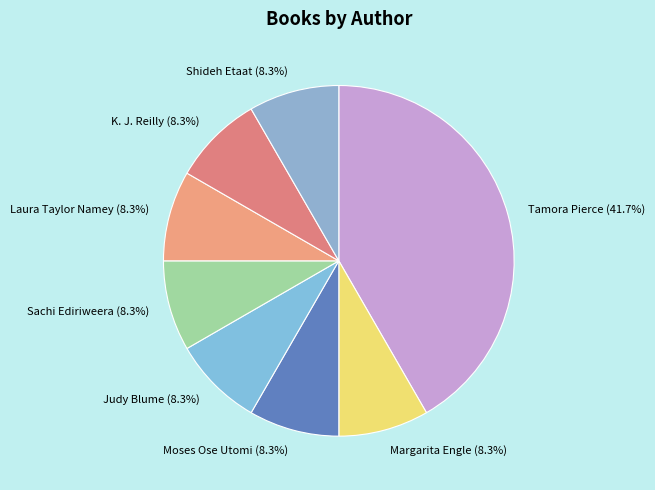

Do Moses Ose Utomi and K. J. Reilly together represent more than half of the pie?

No